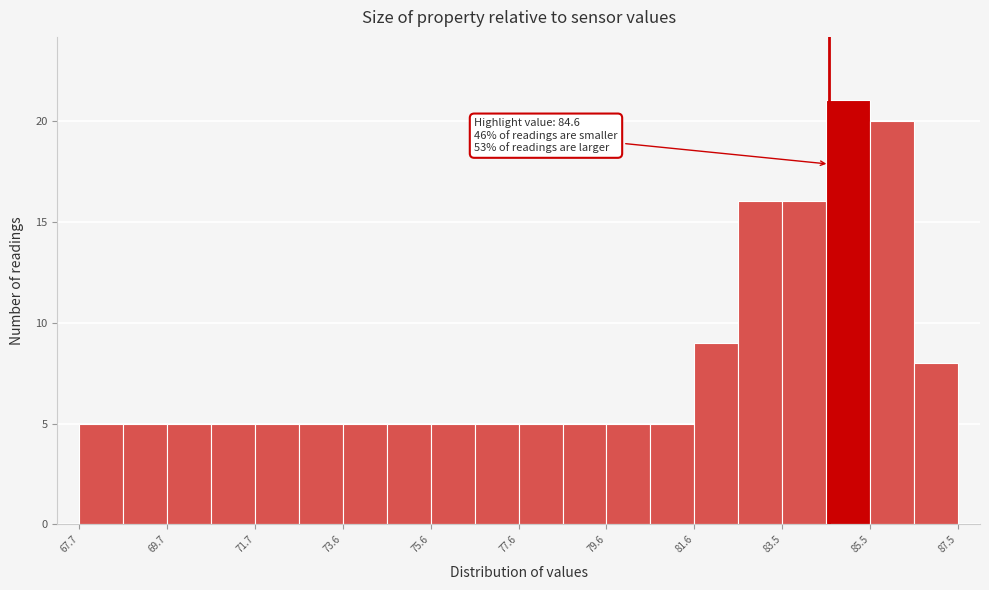

Which range on the x-axis has the tallest bar?

84.6 to 85.6